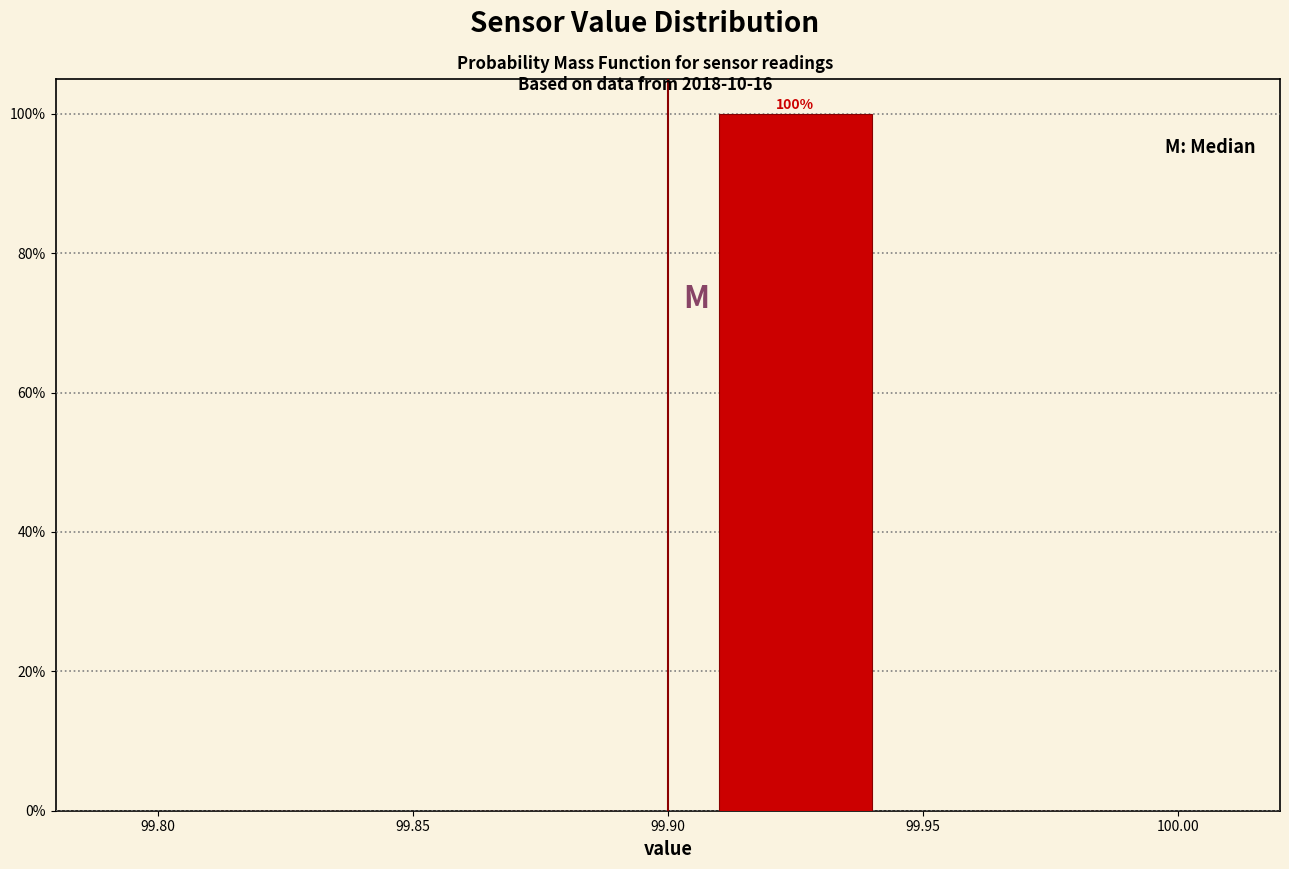

Over which range of the x-axis is the bar tallest?

99.90 to 99.95